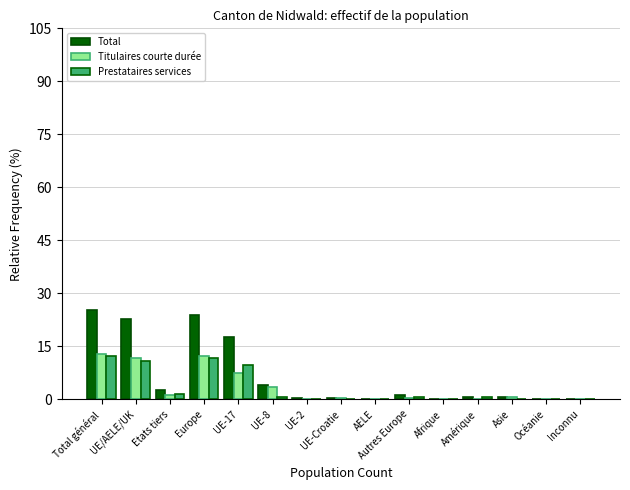

True or false: Prestataires services has a value of 0.0 at Afrique.

True